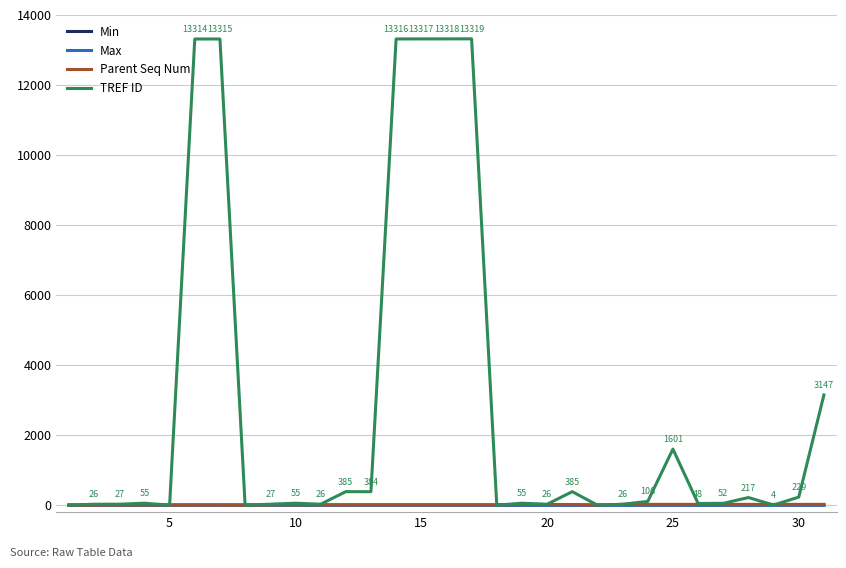

Which series has the largest total across all categories?

TREF ID